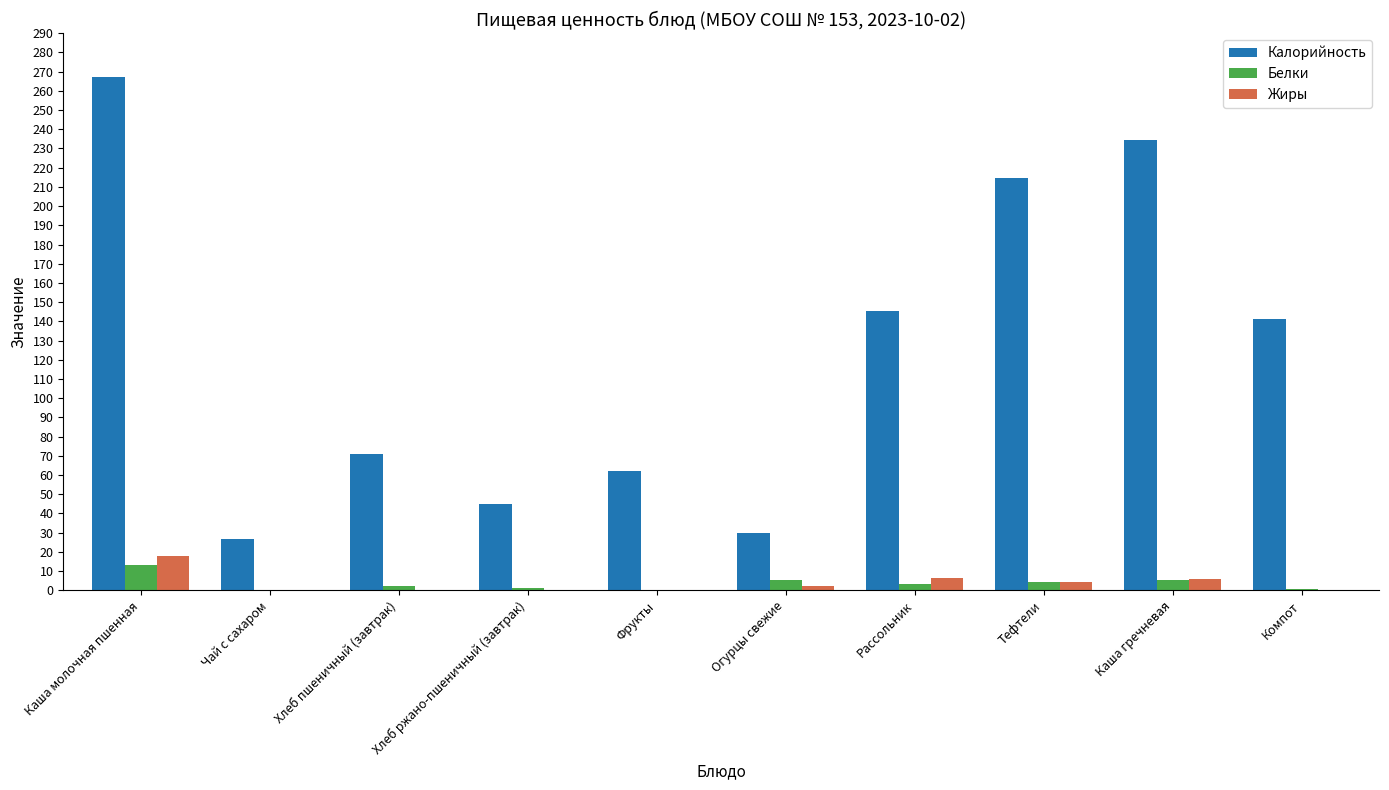

Which series changed the most between Хлеб пшеничный (завтрак) and Огурцы свежие?

Калорийность